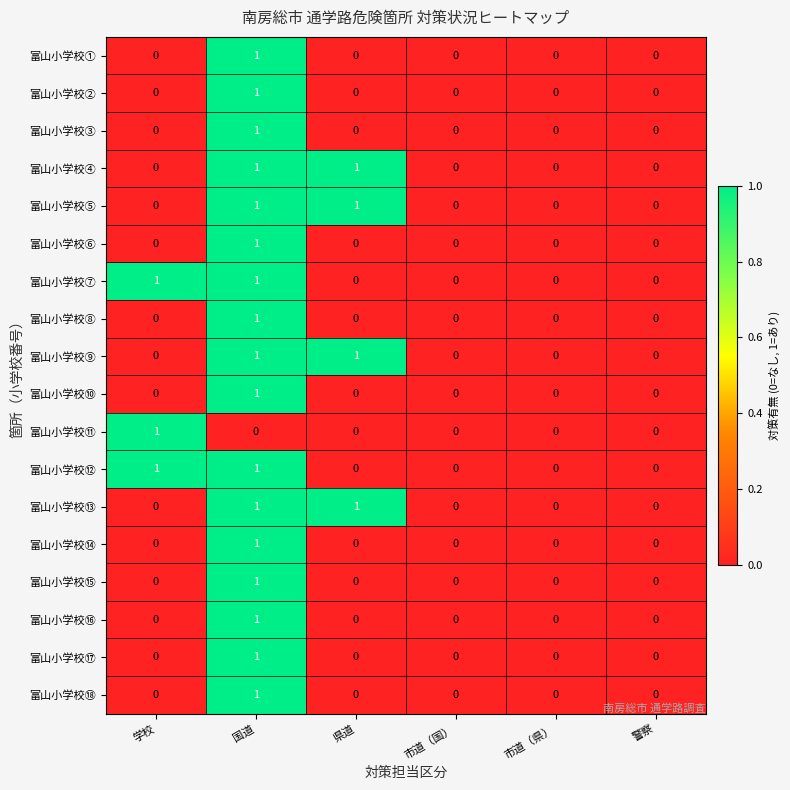

At which category is the sum across all series the highest?

国道